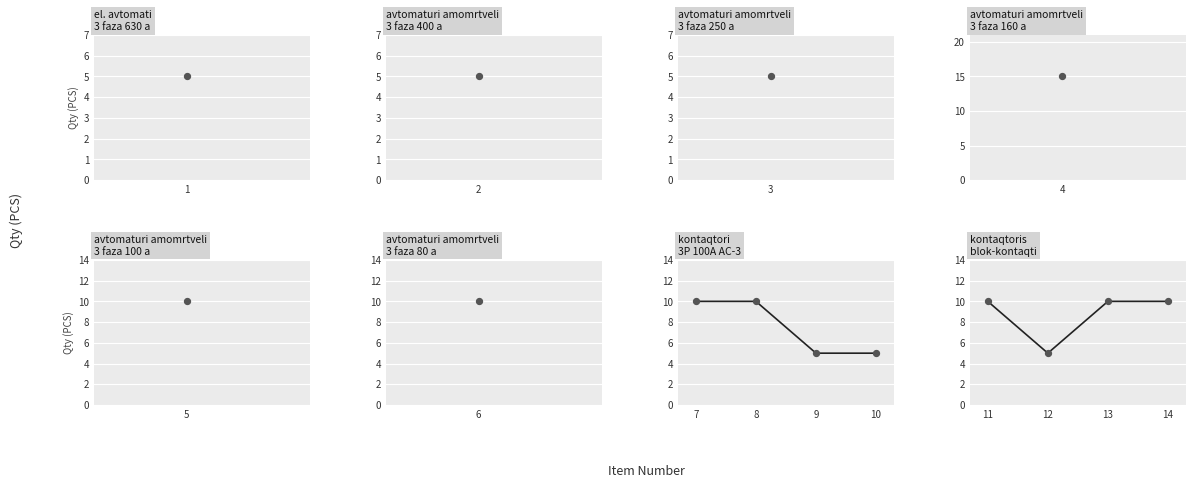

Which has a higher value, 14 or 11?

14